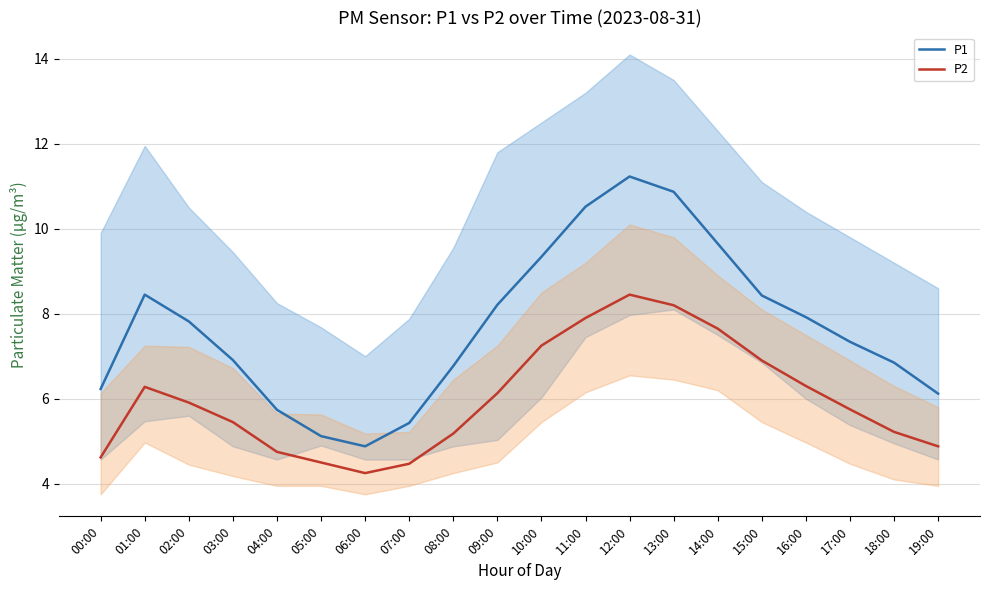

What position from the left is 00:00?

1